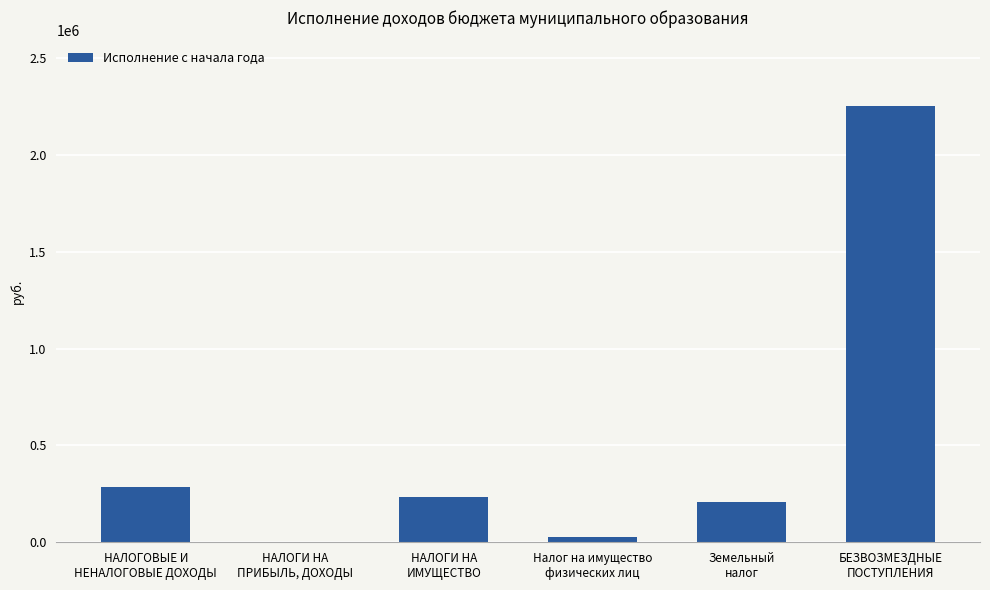

Reading left to right, transcribe all the data shown in this chart.

НАЛОГОВЫЕ И
НЕНАЛОГОВЫЕ ДОХОДЫ=283907.0	НАЛОГИ НА
ПРИБЫЛЬ, ДОХОДЫ=3062.0	НАЛОГИ НА
ИМУЩЕСТВО=232000.0	Налог на имущество
физических лиц=26000.0	Земельный
налог=206000.0	БЕЗВОЗМЕЗДНЫЕ
ПОСТУПЛЕНИЯ=2253615.2